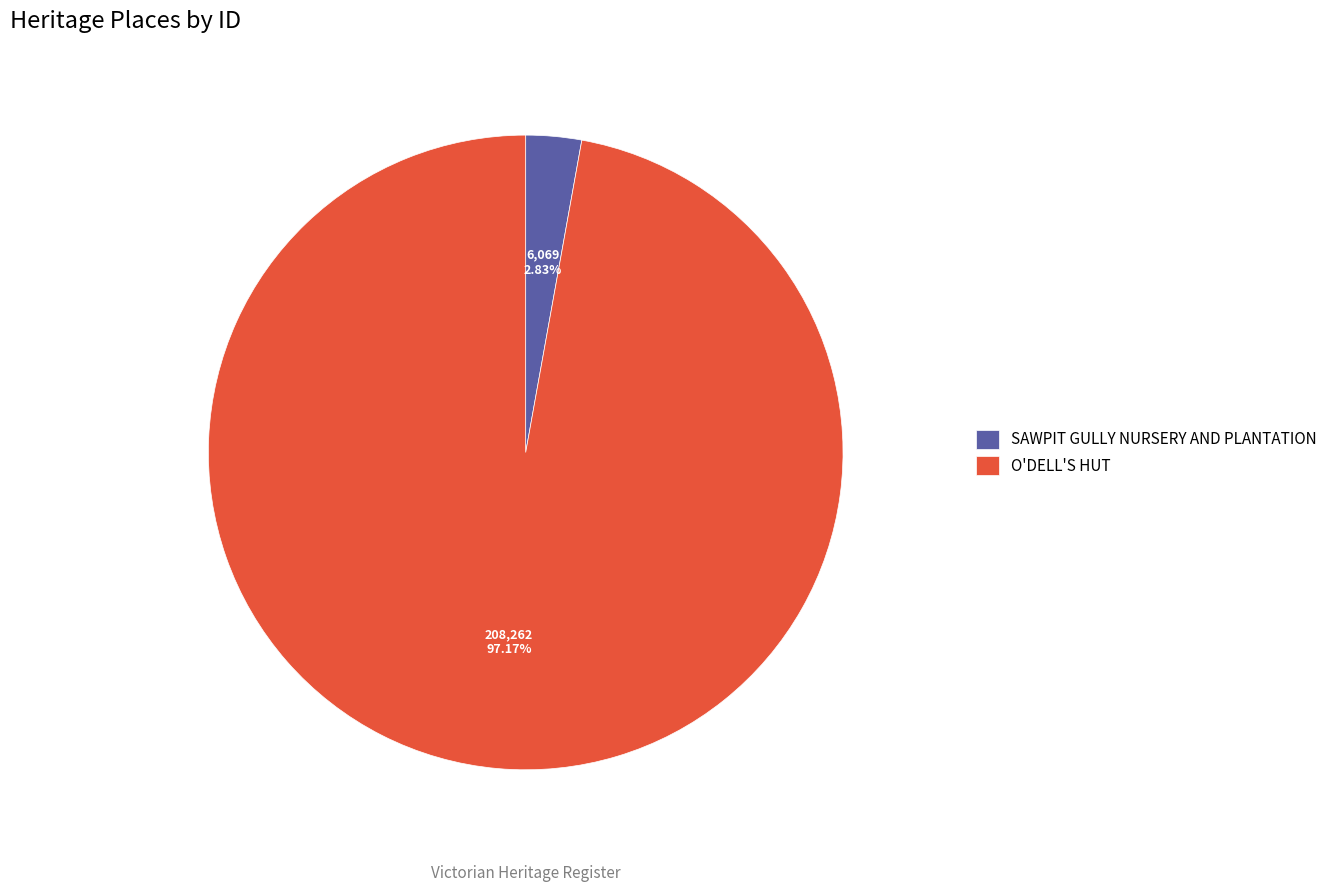

Count the number of slices in the pie.

2